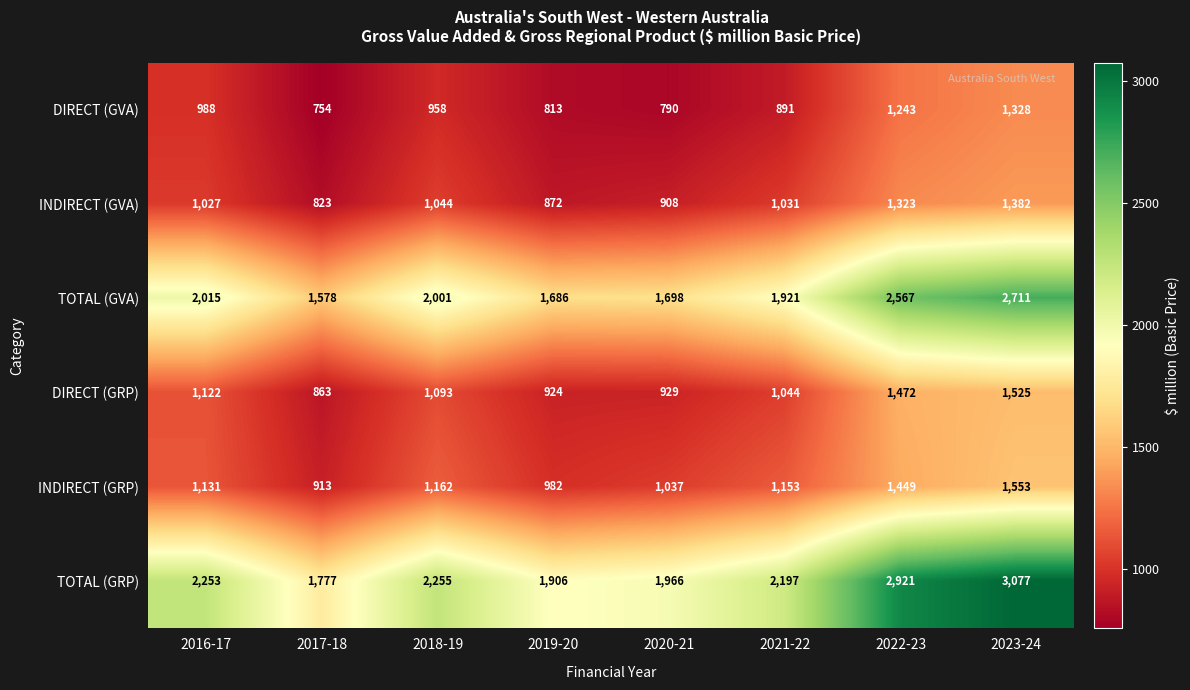

The value of DIRECT (GVA) at 2021-22 is 620. True or false?

False